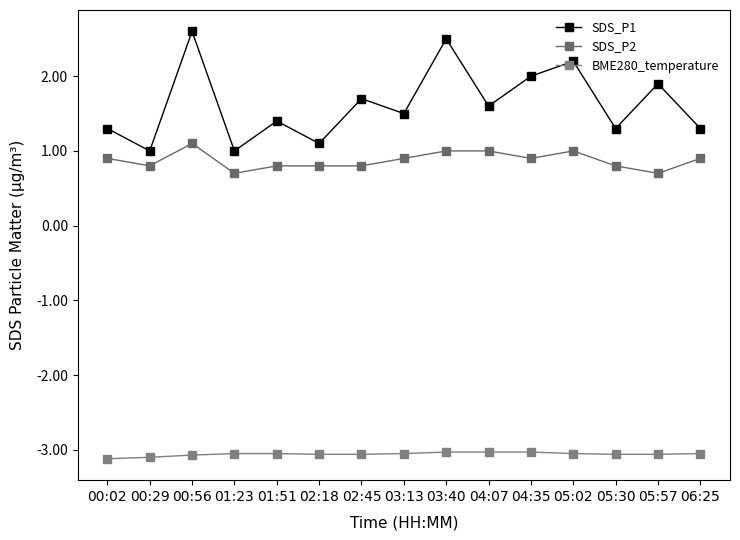

How many lines are shown in the chart?

3